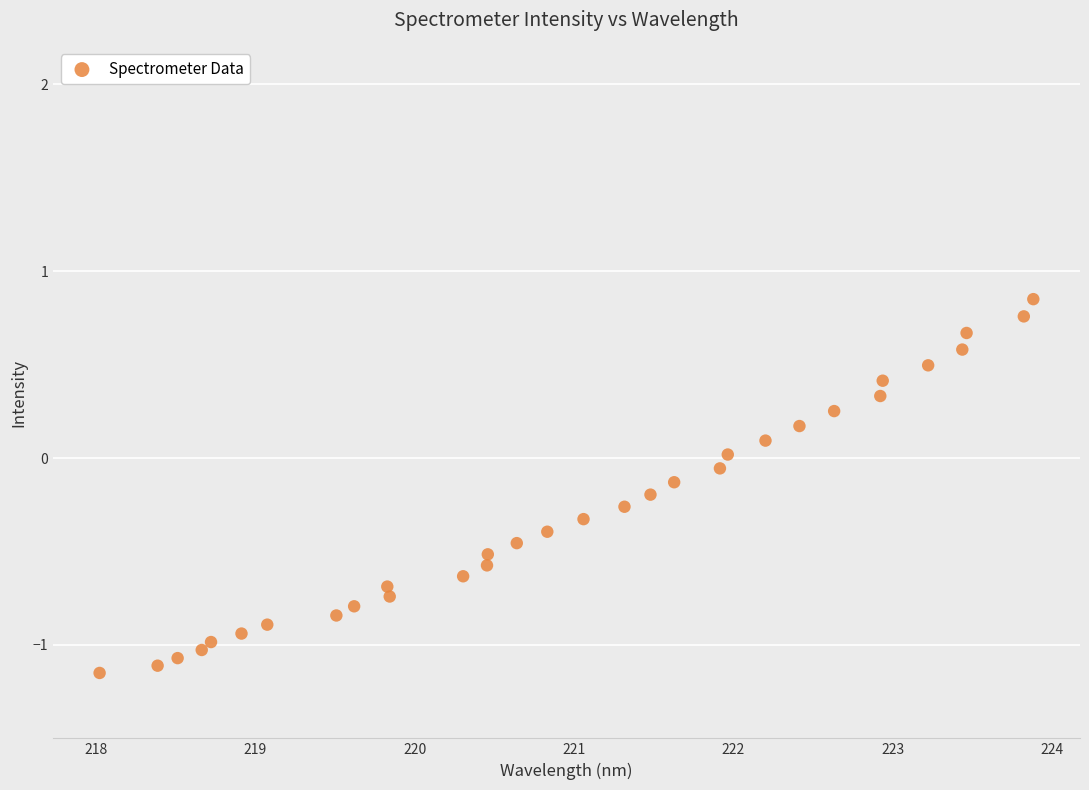

What is the range of X values (max minus min)?

5.9